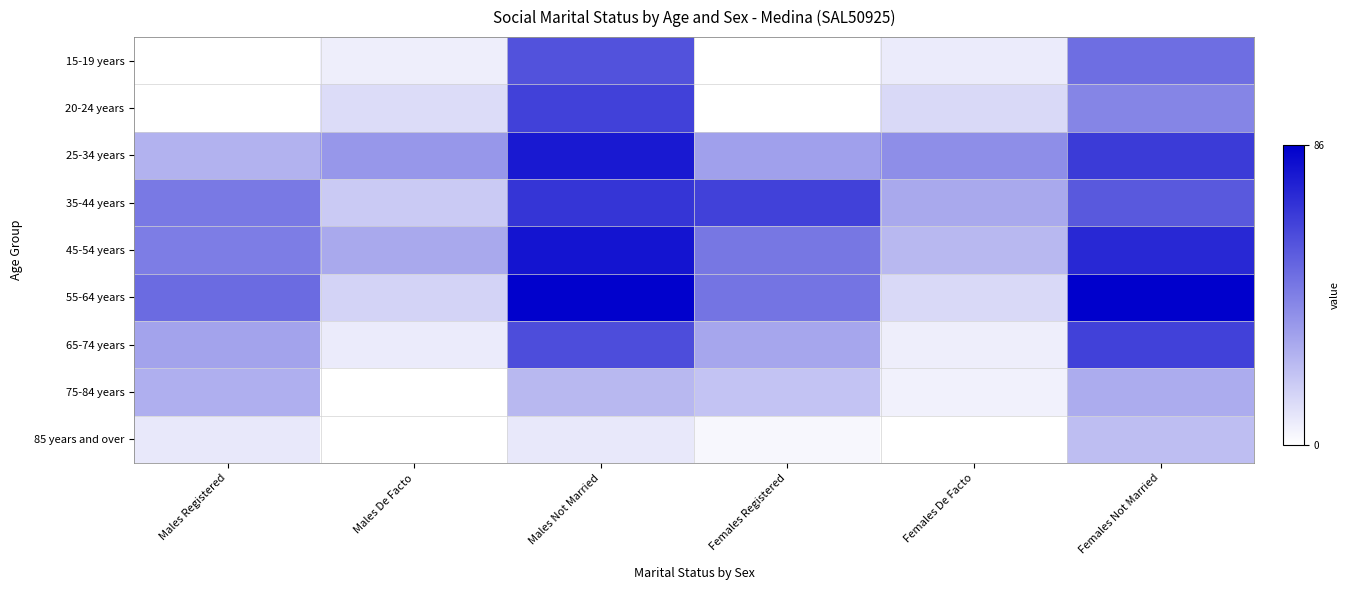

Reading left to right, list all the values displayed in this chart.

15-19 years: Males Registered=0.0	Males De Facto=0.1	Males Not Married=0.7	Females Registered=0.0	Females De Facto=0.1	Females Not Married=0.6
20-24 years: Males Registered=0.0	Males De Facto=0.1	Males Not Married=0.7	Females Registered=0.0	Females De Facto=0.2	Females Not Married=0.5
25-34 years: Males Registered=0.3	Males De Facto=0.4	Males Not Married=0.9	Females Registered=0.4	Females De Facto=0.4	Females Not Married=0.8
35-44 years: Males Registered=0.5	Males De Facto=0.2	Males Not Married=0.8	Females Registered=0.7	Females De Facto=0.3	Females Not Married=0.7
45-54 years: Males Registered=0.5	Males De Facto=0.3	Males Not Married=0.9	Females Registered=0.5	Females De Facto=0.3	Females Not Married=0.8
55-64 years: Males Registered=0.6	Males De Facto=0.2	Males Not Married=1.0	Females Registered=0.5	Females De Facto=0.2	Females Not Married=1.0
65-74 years: Males Registered=0.4	Males De Facto=0.1	Males Not Married=0.7	Females Registered=0.3	Females De Facto=0.1	Females Not Married=0.7
75-84 years: Males Registered=0.3	Males De Facto=0.0	Males Not Married=0.3	Females Registered=0.2	Females De Facto=0.1	Females Not Married=0.3
85 years and over: Males Registered=0.1	Males De Facto=0.0	Males Not Married=0.1	Females Registered=0.0	Females De Facto=0.0	Females Not Married=0.3